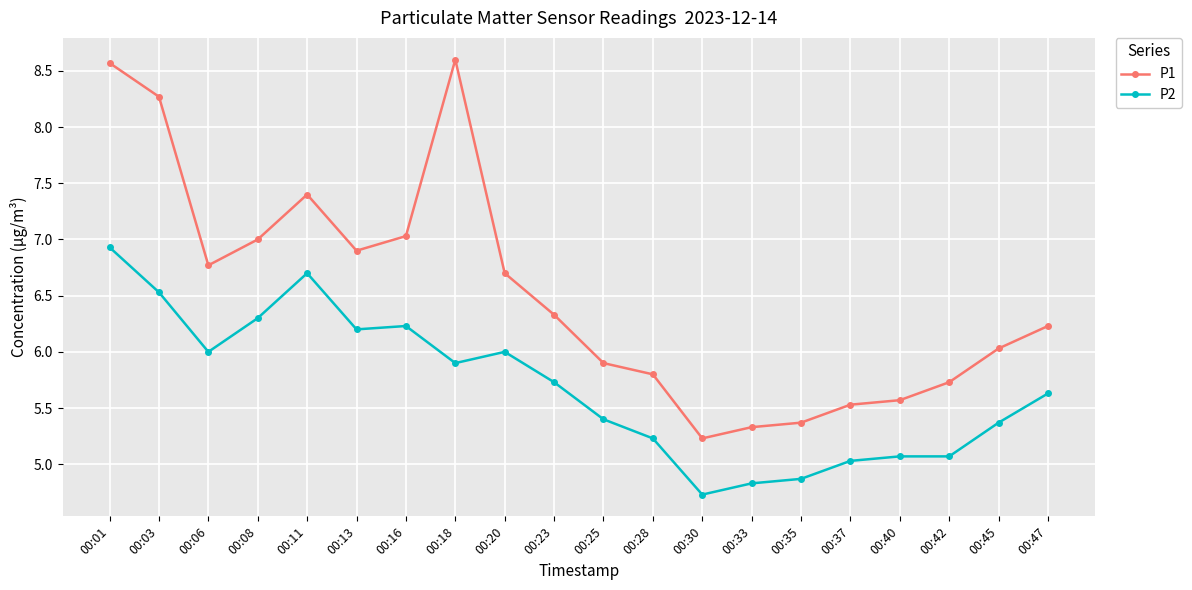

List the series in order of their overall mean, highest first.

P1, P2